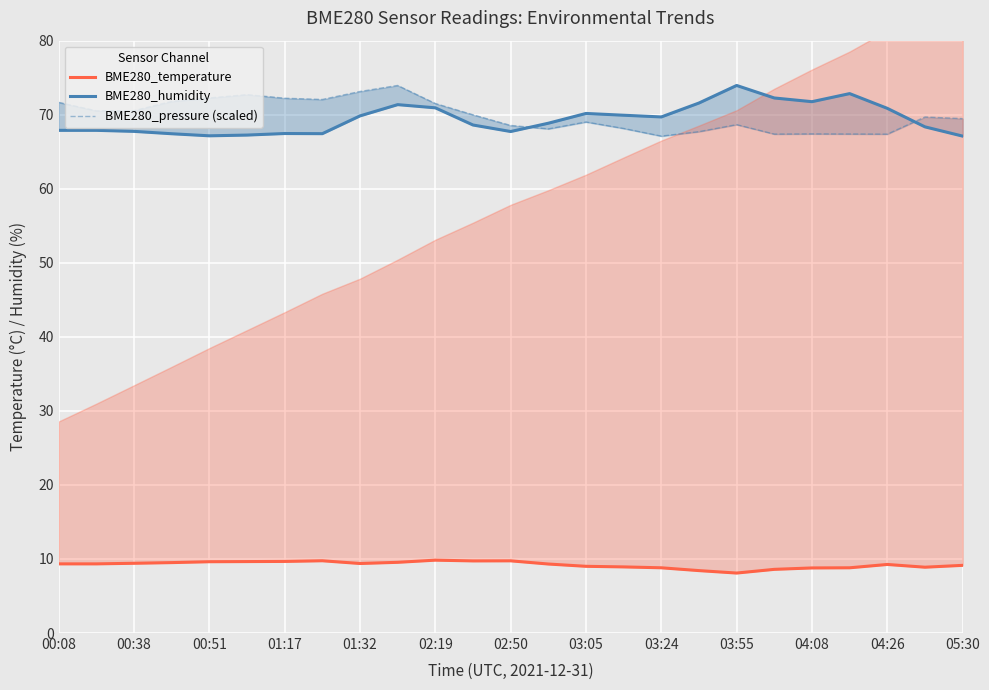

What position from the left is 04:08?

21